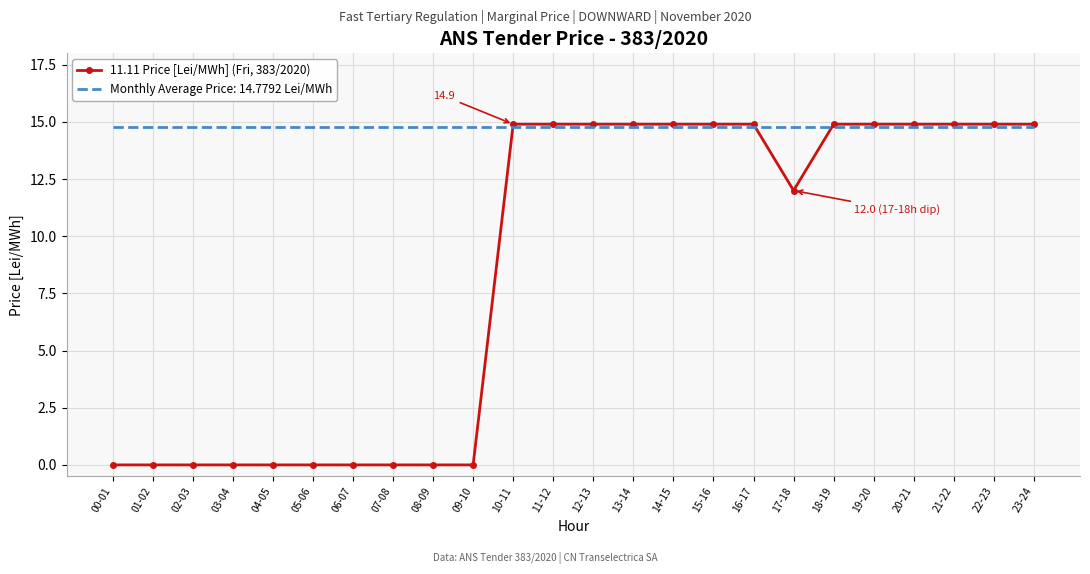

At which label is 11.11 Price [Lei/MWh] (Fri, 383/2020) closest to 7?

17-18